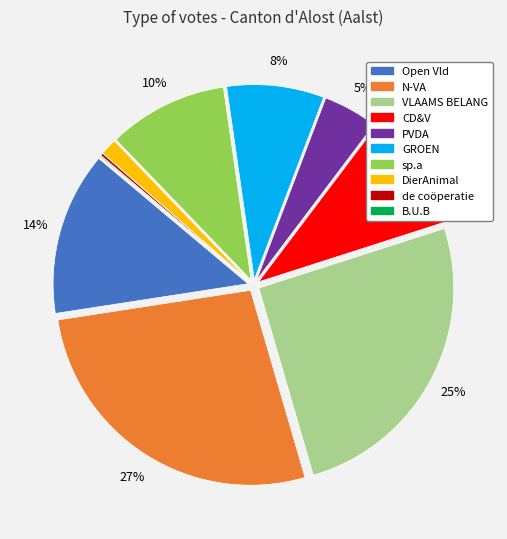

What percentage is the VLAAMS BELANG slice, to the nearest percent?

25%